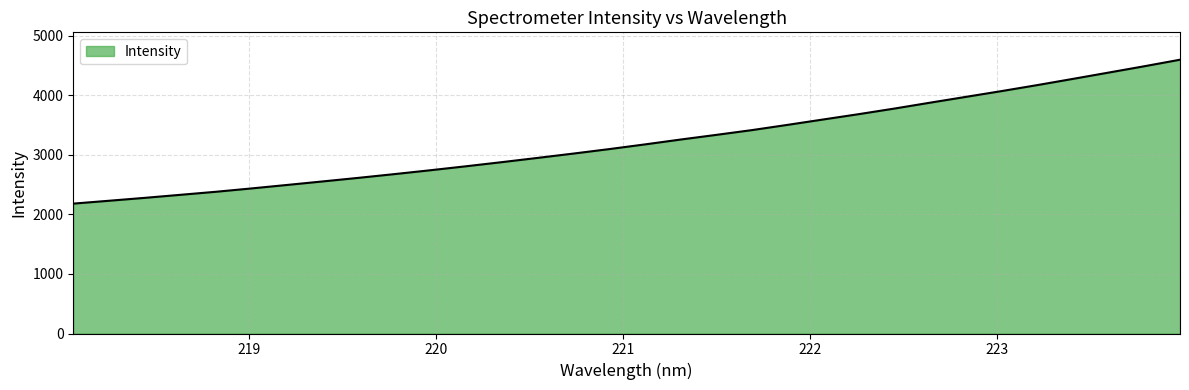

What is the greatest value displayed?

4598.2